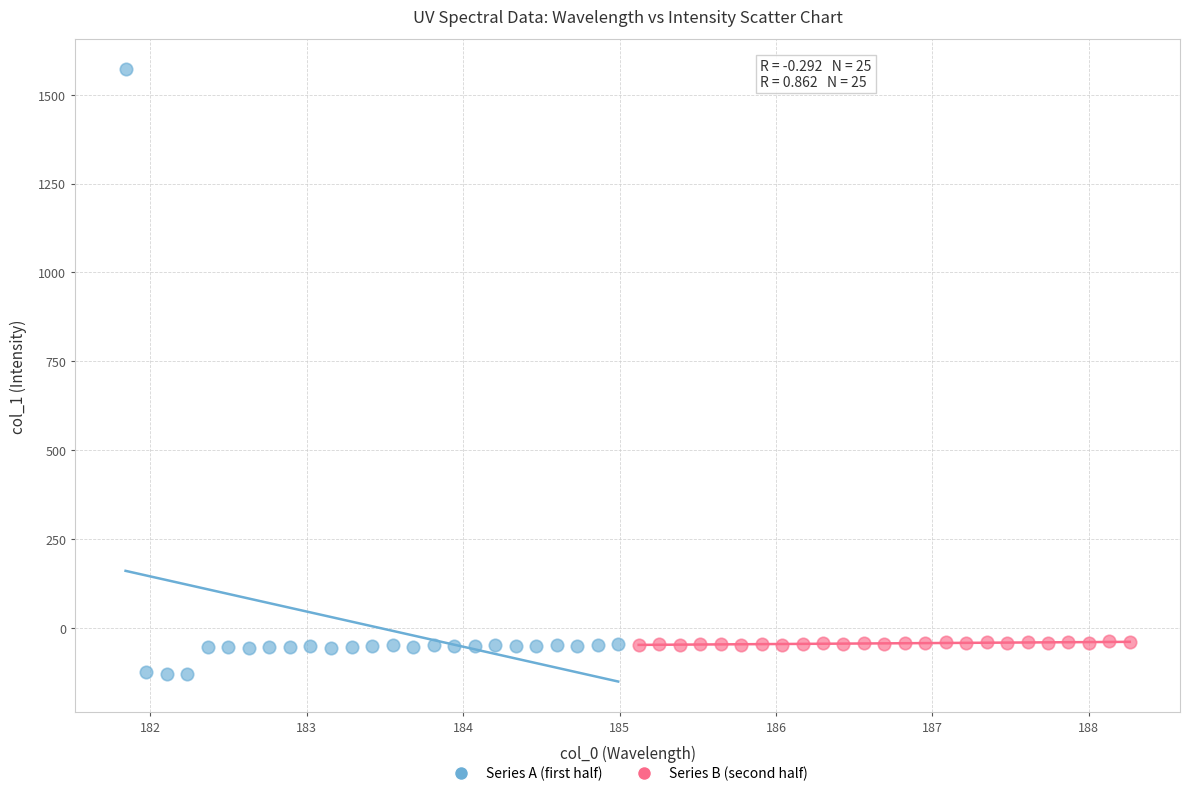

Which series contains the lowest Y value?

Series A (first half)